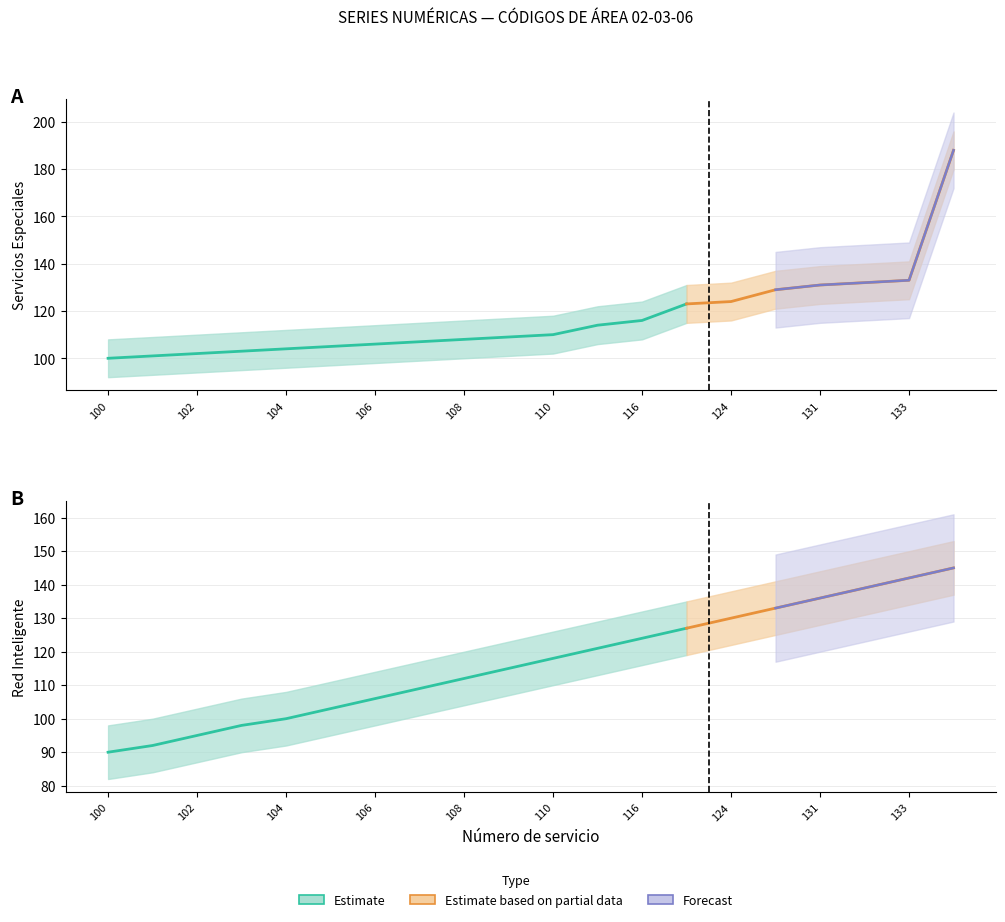

True or false: Red Inteligente Lower and Servicios Especiales Upper cross at least once.

False